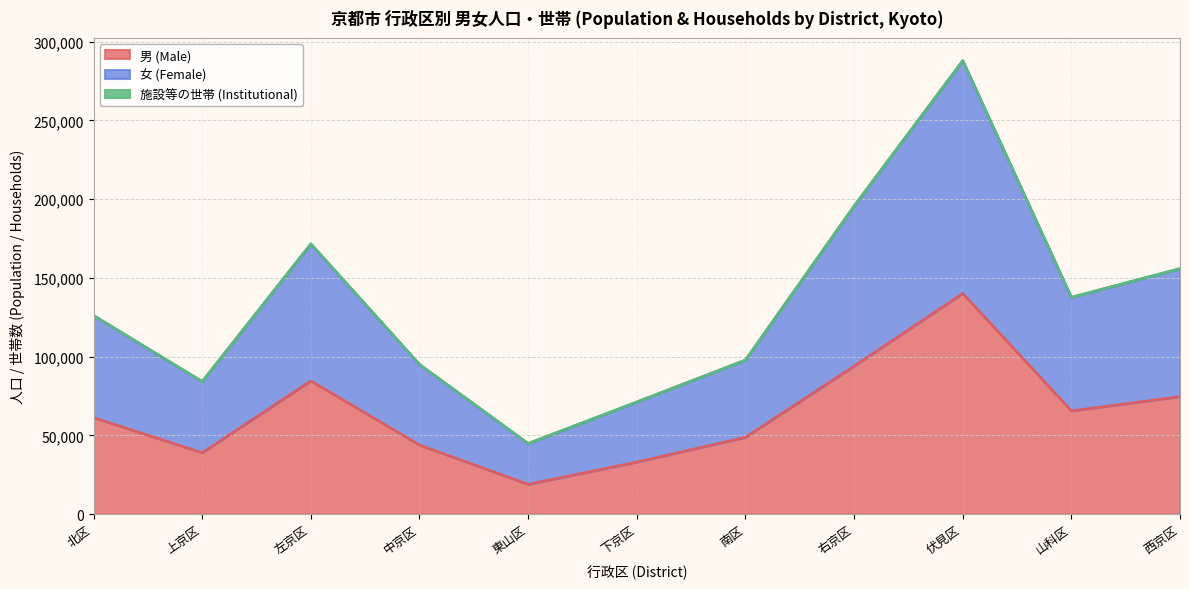

What is the minimum value for 男 (Male)?

18957